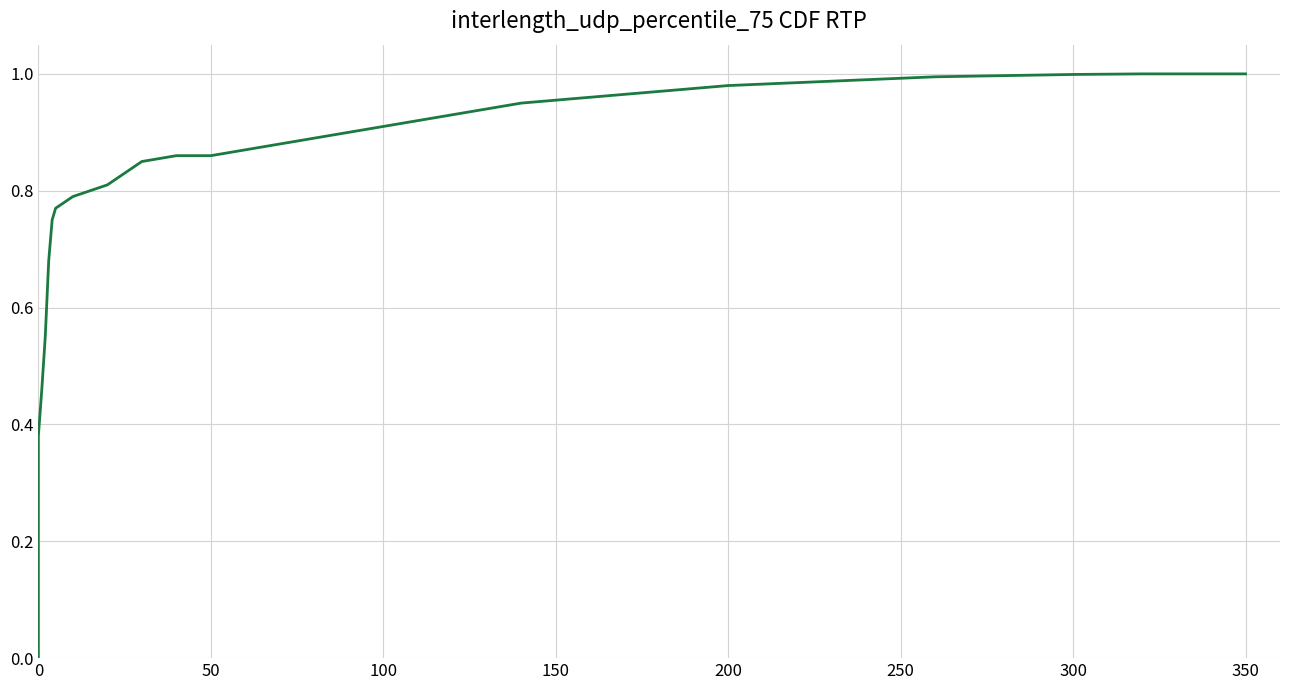

Reading right to left, what are all the values shown in this chart?

1.0	1.0	1.0	1.0	1.0	1.0	1.0	1.0	1.0	1.0	0.9	0.9	0.9	0.9	0.9	0.9	0.9	0.9	0.8	0.8	0.8	0.8	0.8	0.7	0.6	0.5	0.4	0.0